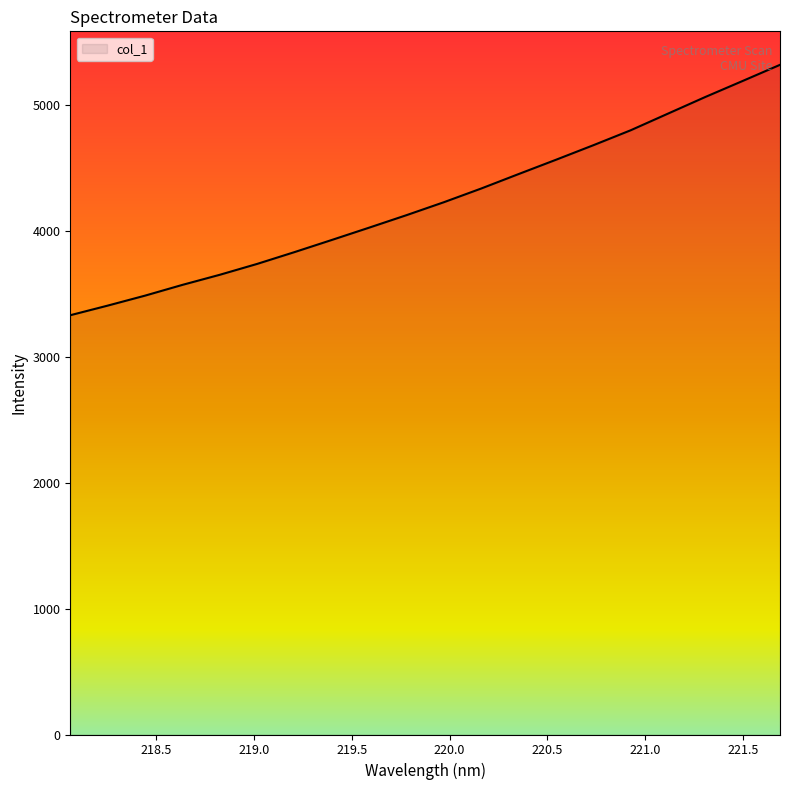

What is the difference between the maximum and minimum values?

1987.6